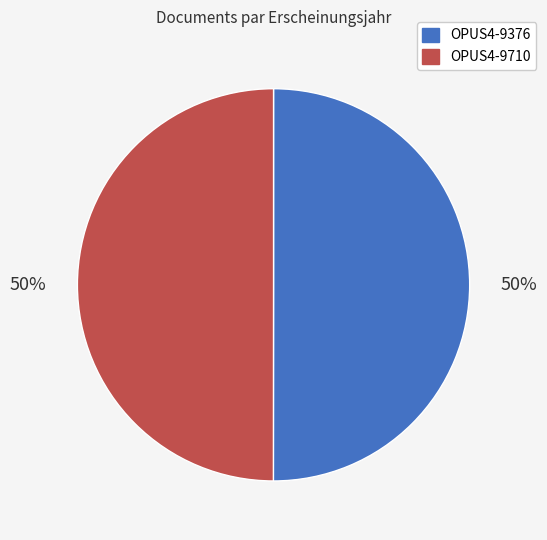

What percentage is the OPUS4-9710 slice, to the nearest percent?

50%